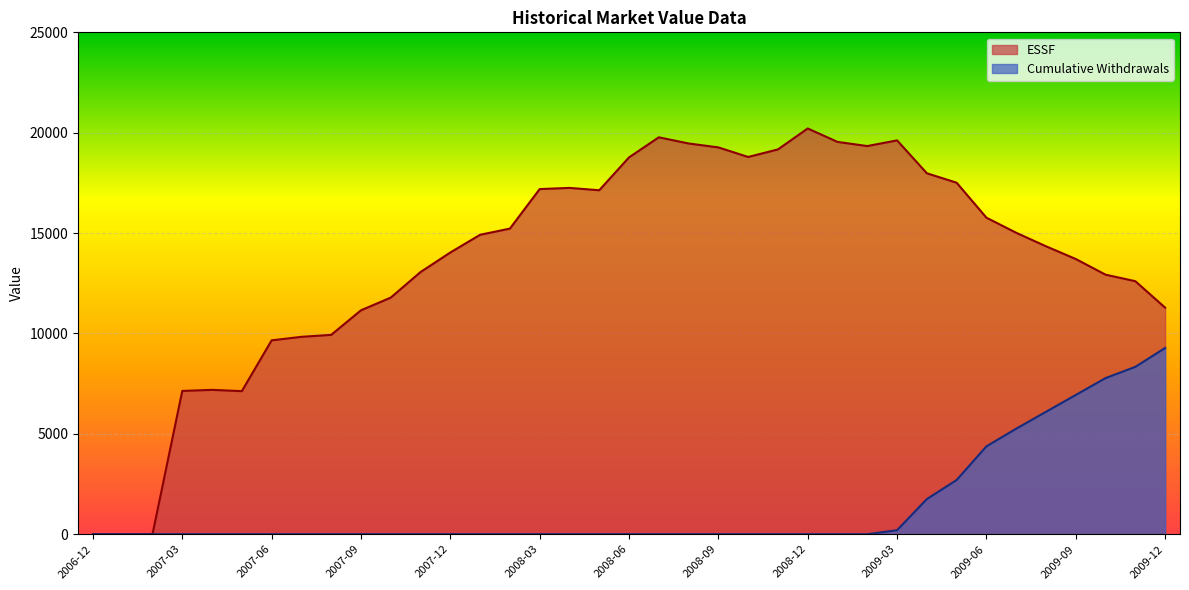

The value of Cumulative Withdrawals at 2008-09 is 0.0. True or false?

True